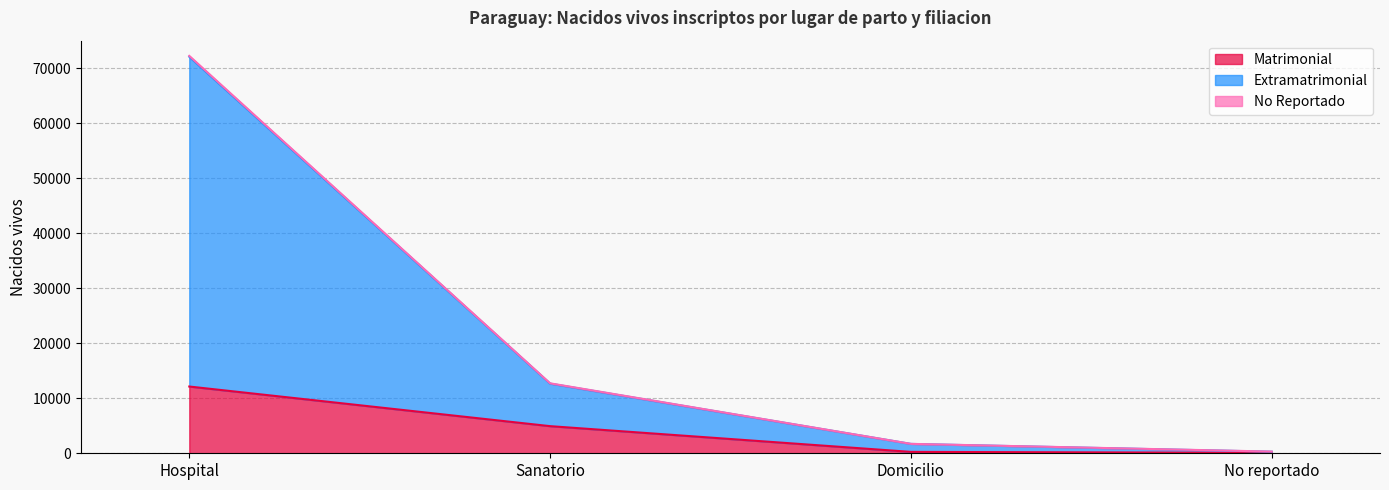

True or false: No Reportado has more than 2 points higher than both neighbors.

False